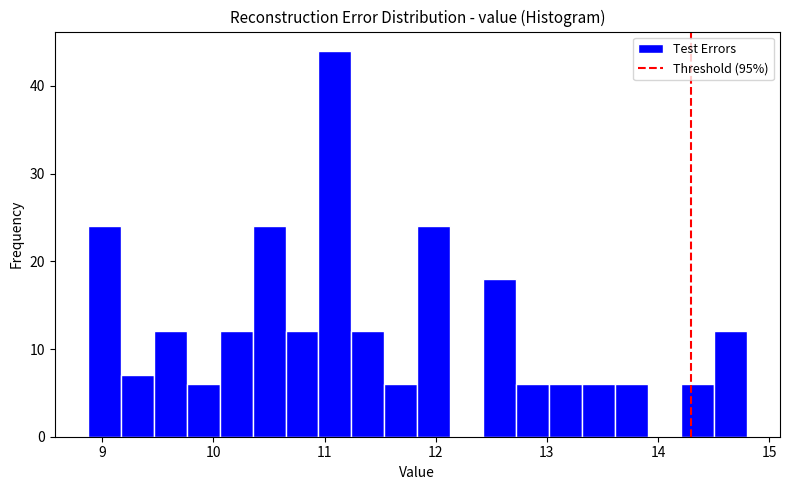

Around what value on the x-axis is the tallest bar? Give the approximate position of its centre, as read against the axis.

11.1